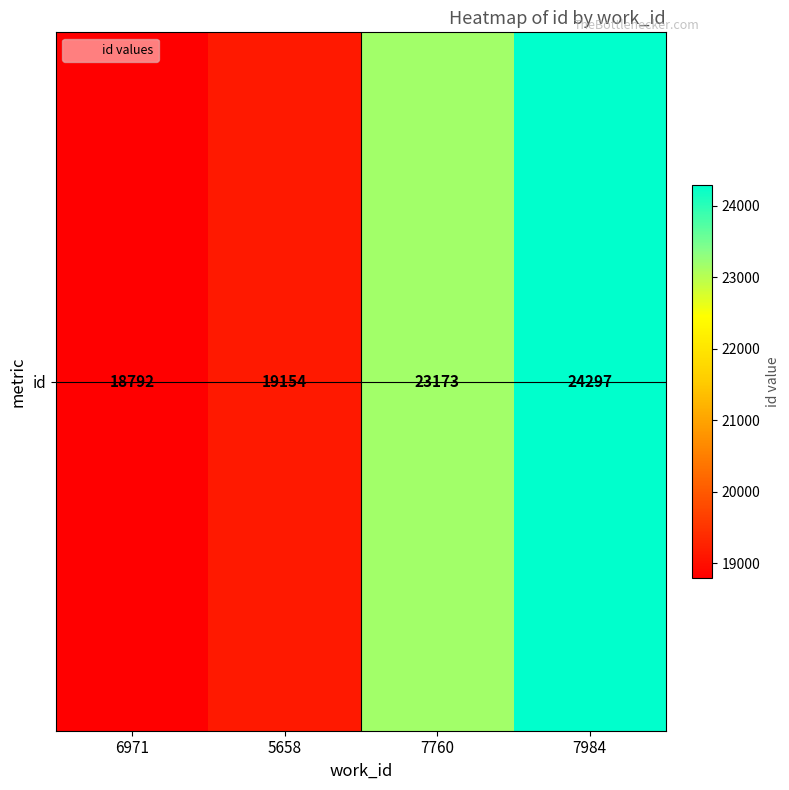

What is the difference between the maximum and minimum values?

5505